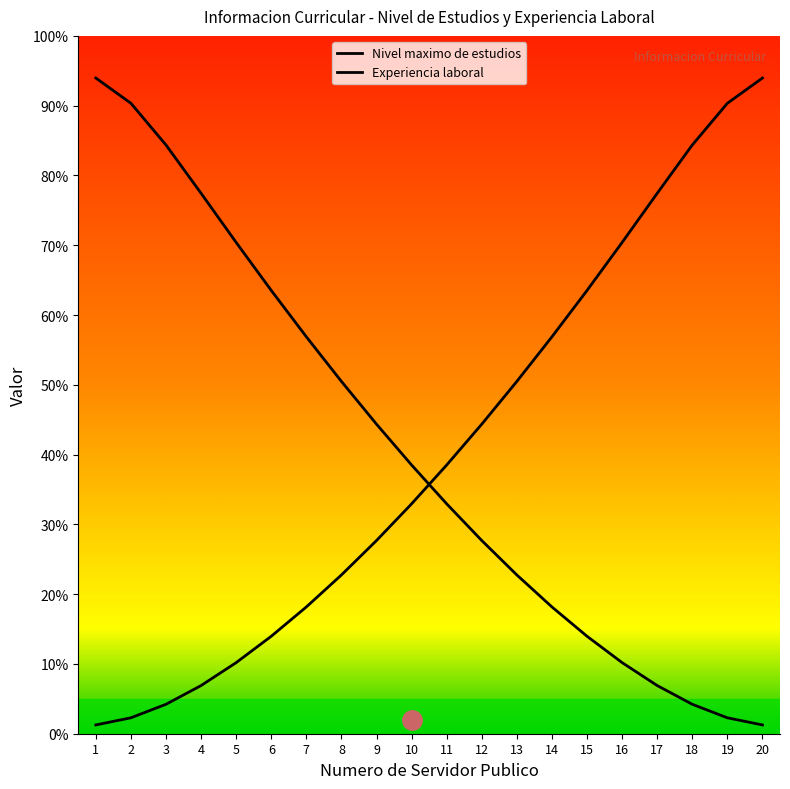

Which category has the lowest value across all series?

1